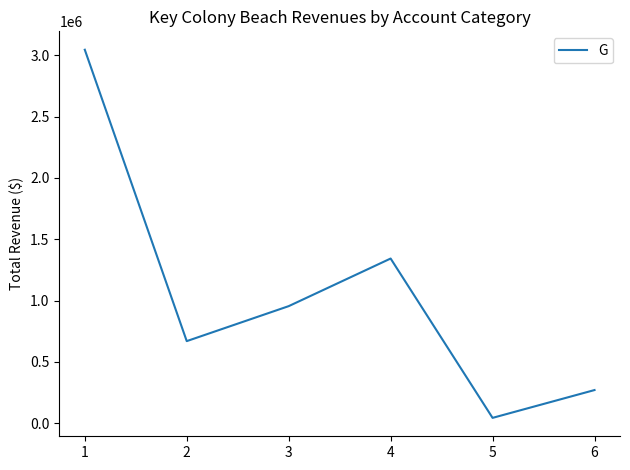

Is this an area chart (filled region under the line)?

No